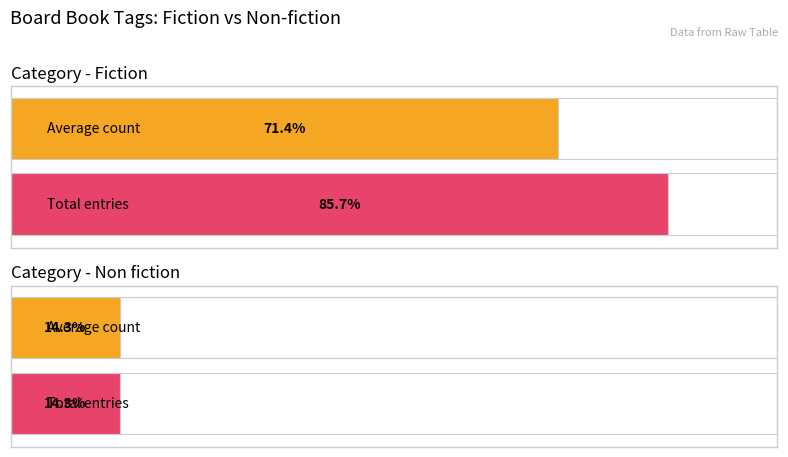

The Non fiction series shows 2 at Non fiction. True or false?

False